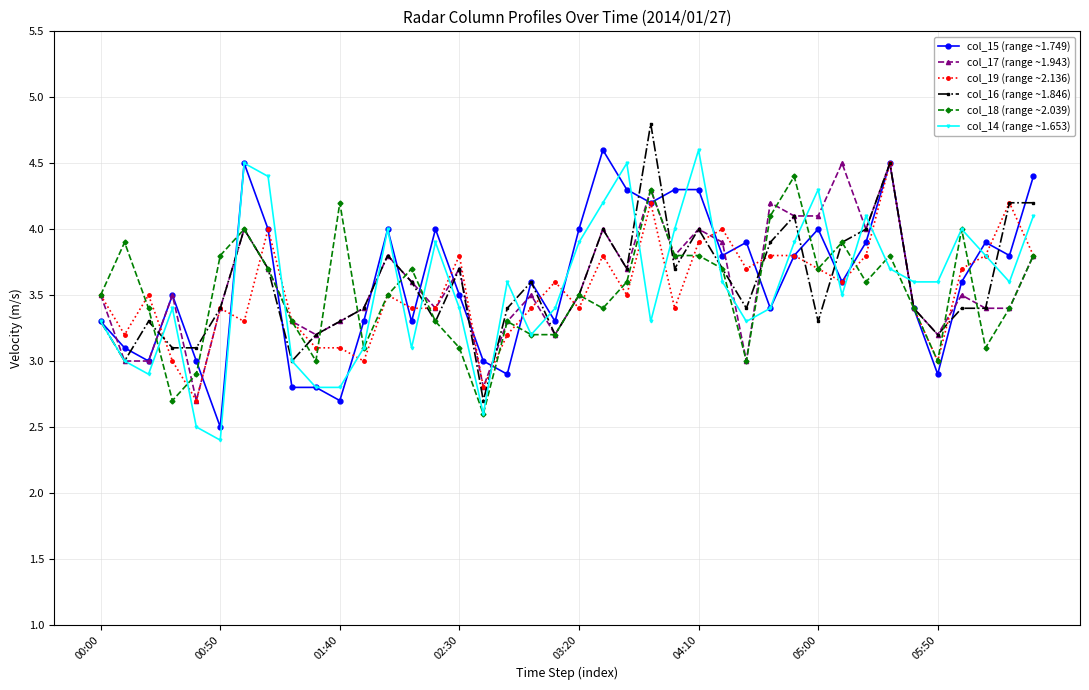

True or false: col_19 (range ~2.136) has more than 0 interior local peaks.

True